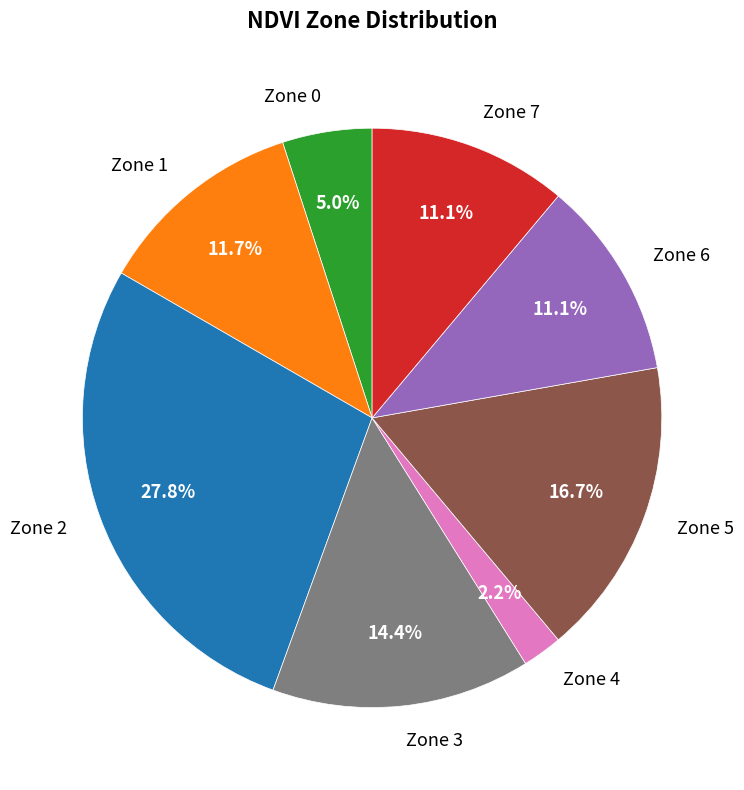

How many segments does this pie chart have?

8